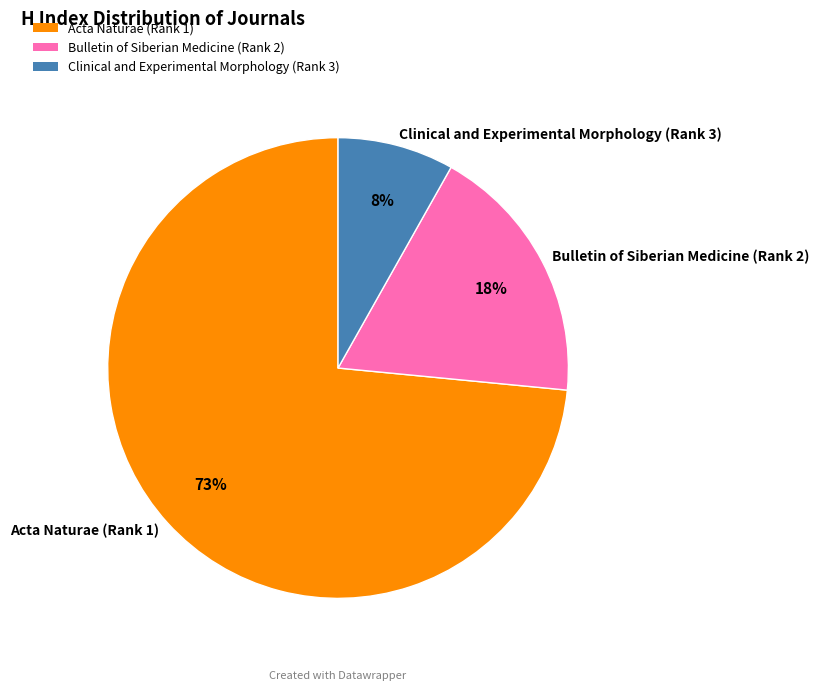

Rank the categories by value from highest to lowest.

Acta Naturae (Rank 1), Bulletin of Siberian Medicine (Rank 2), Clinical and Experimental Morphology (Rank 3)